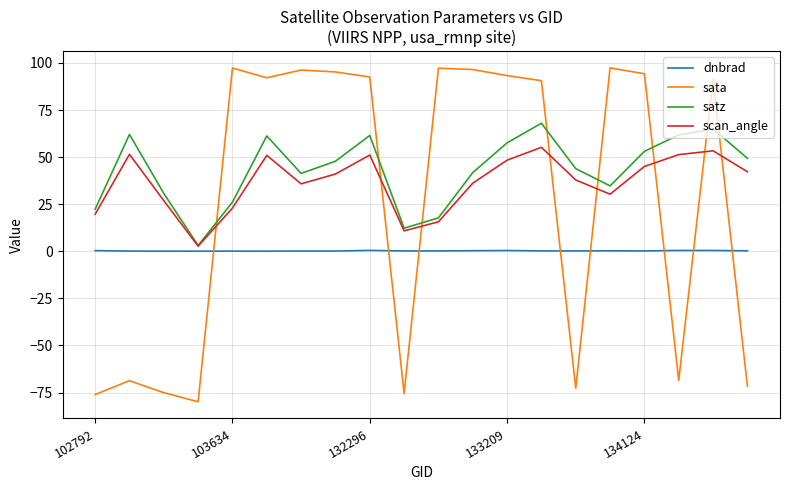

True or false: sata and satz cross at least once.

True